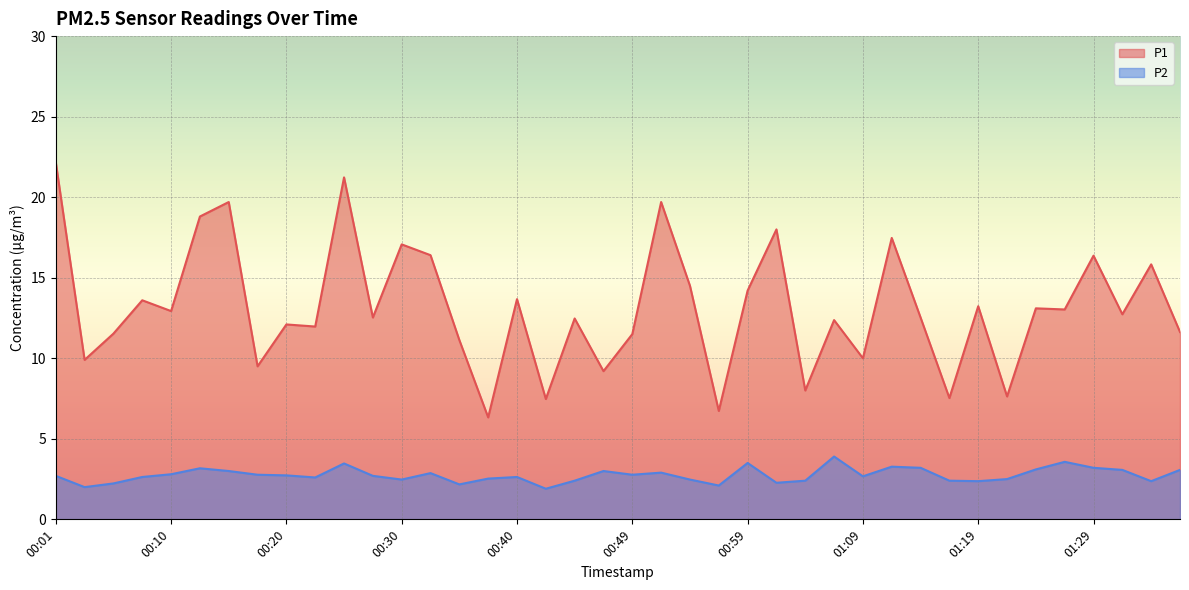

At which label does P2 first exceed 2?

00:01